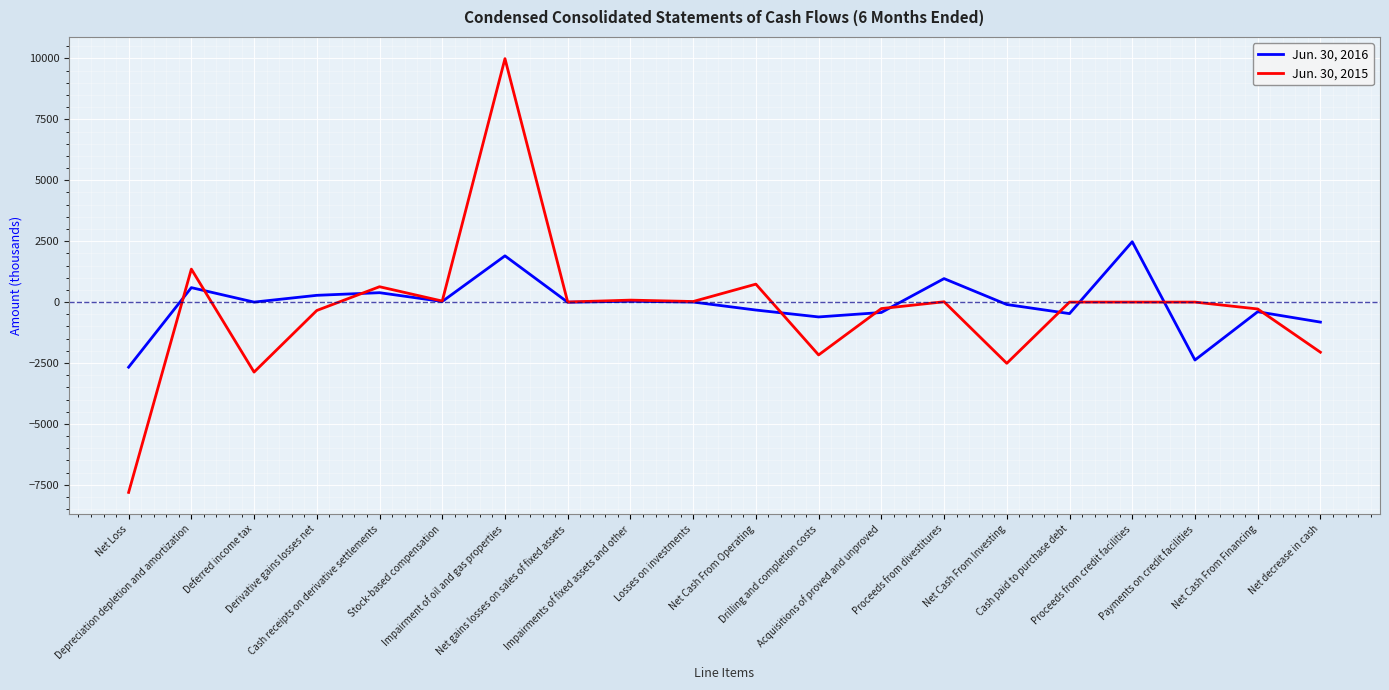

True or false: Jun. 30, 2016 and Jun. 30, 2015 cross at least once.

True